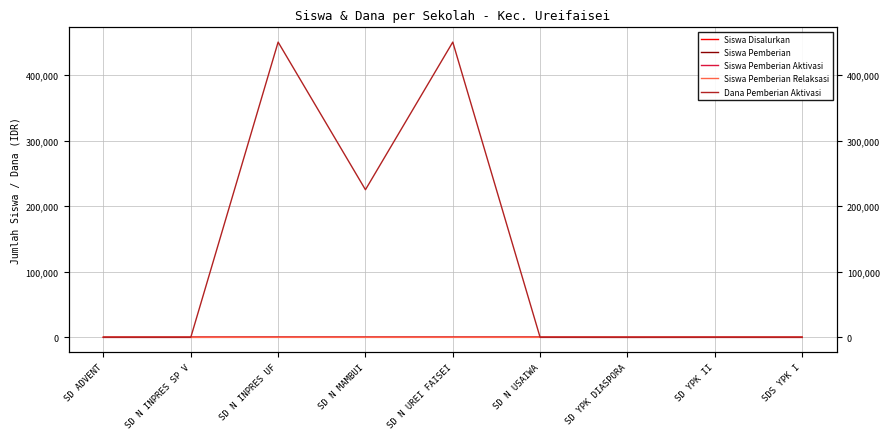

At which label does Siswa Pemberian Relaksasi first exceed 16?

SD ADVENT